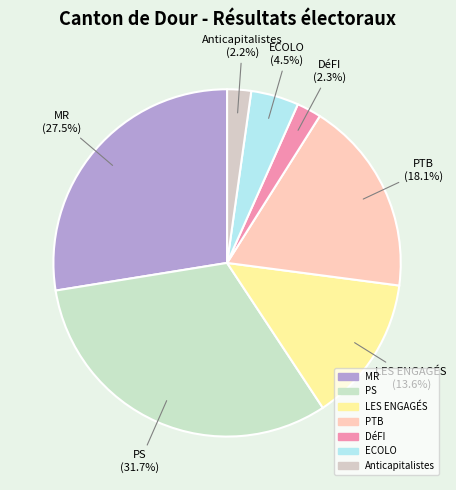

Is there a majority slice in this chart?

No